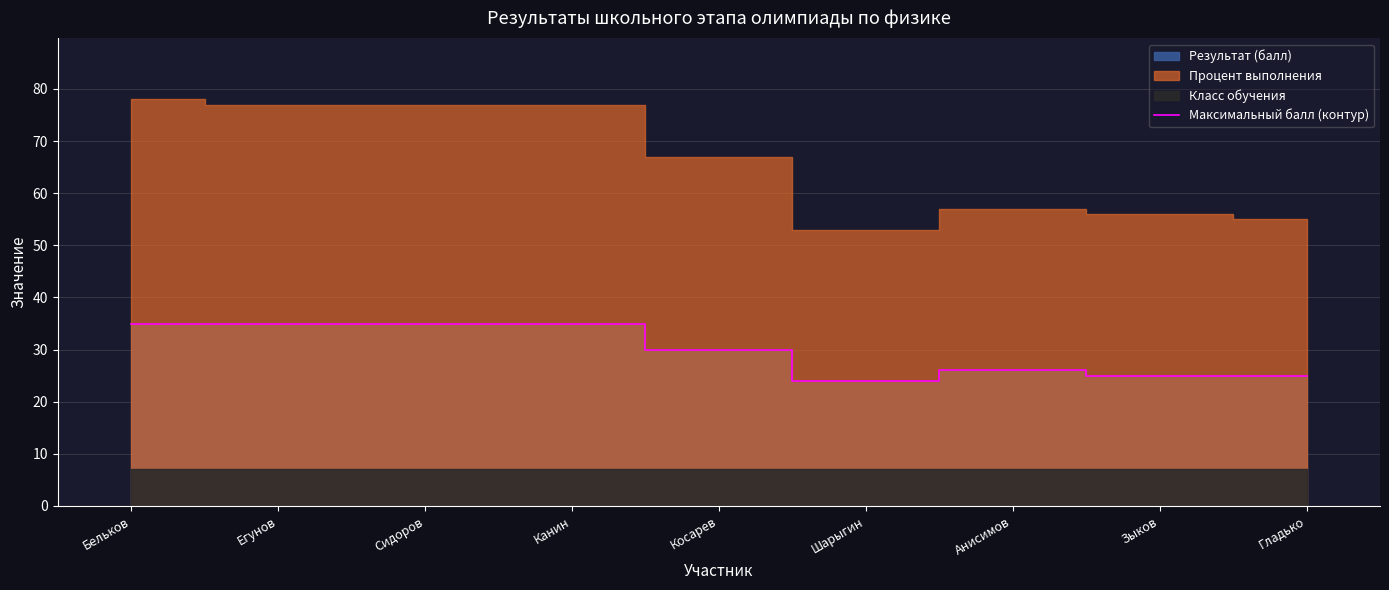

How many points are higher than both their immediate neighbors (excluding endpoints)?

1